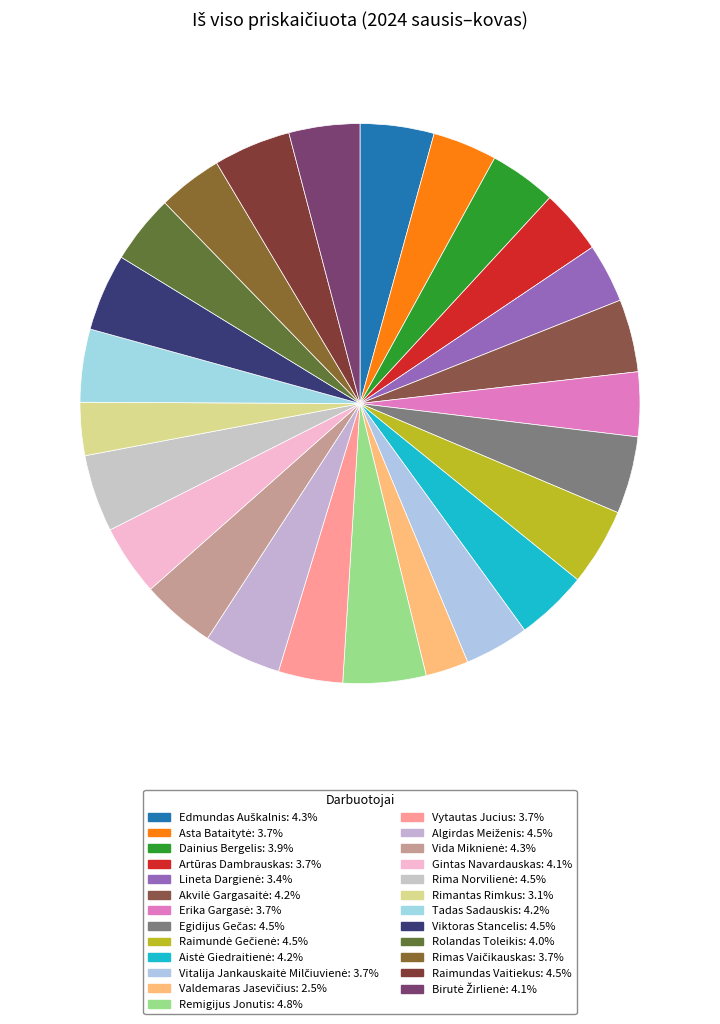

Count the number of slices in the pie.

25